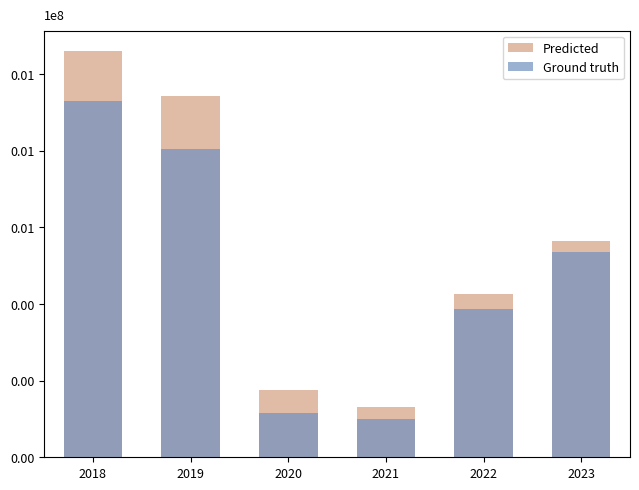

What are all the series names shown in the legend?

Predicted, Ground truth